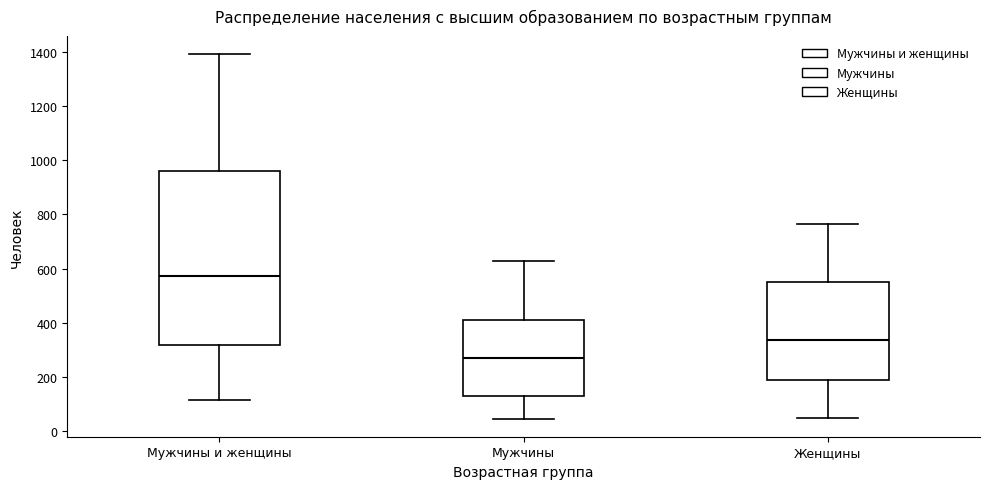

Where does the lower whisker of the box for Женщины end on the y-axis? The values are not printed on the chart, so give them approximately, as read against the axis.

40